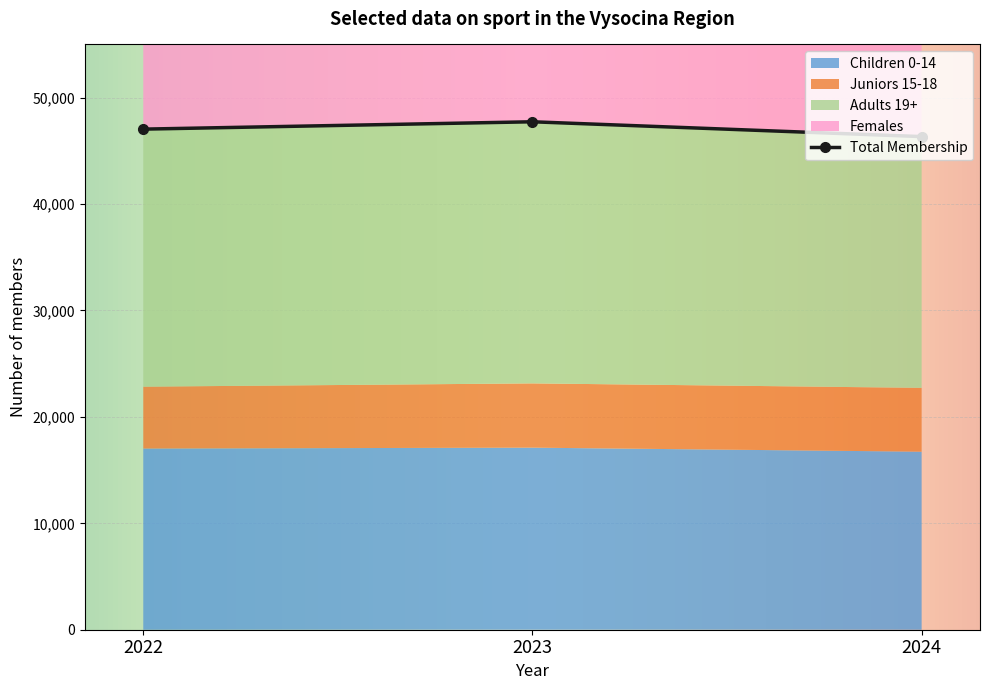

The Adults 19+ series shows 23614 at 2024. True or false?

True